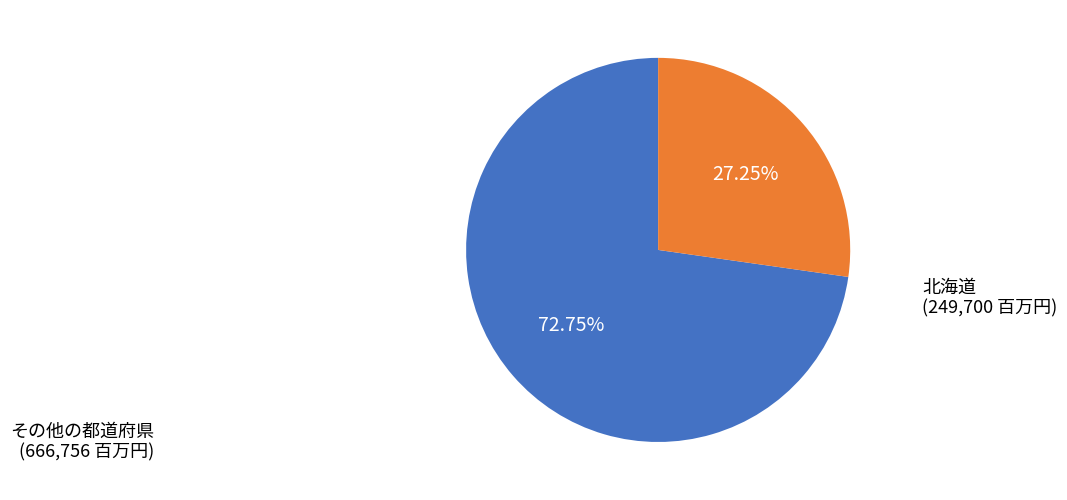

Is there a majority slice in this chart?

Yes